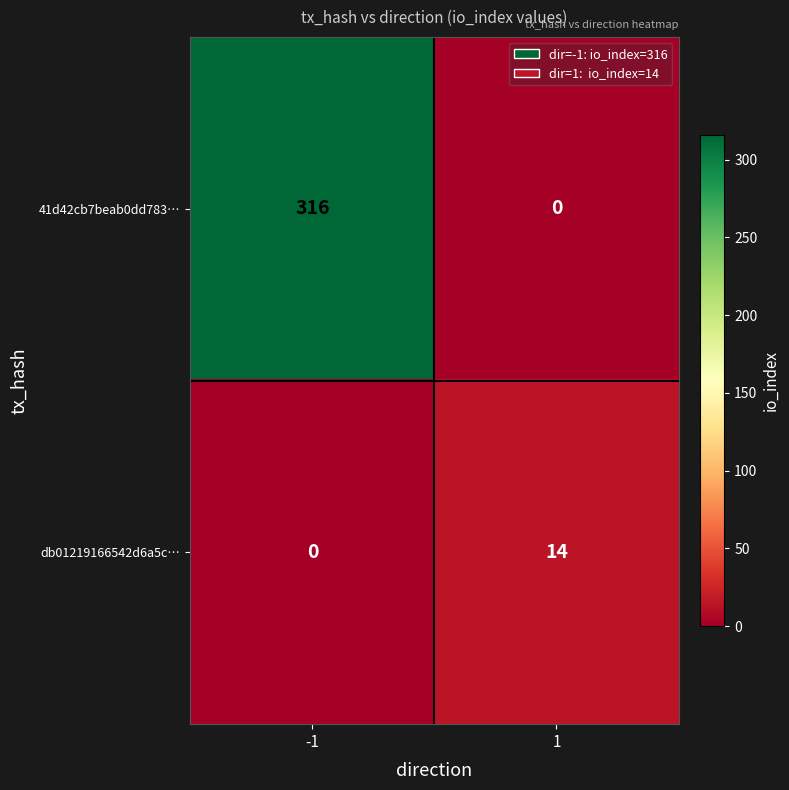

What is the difference between the db01219166542d6a5c… values at -1 and 1?

14